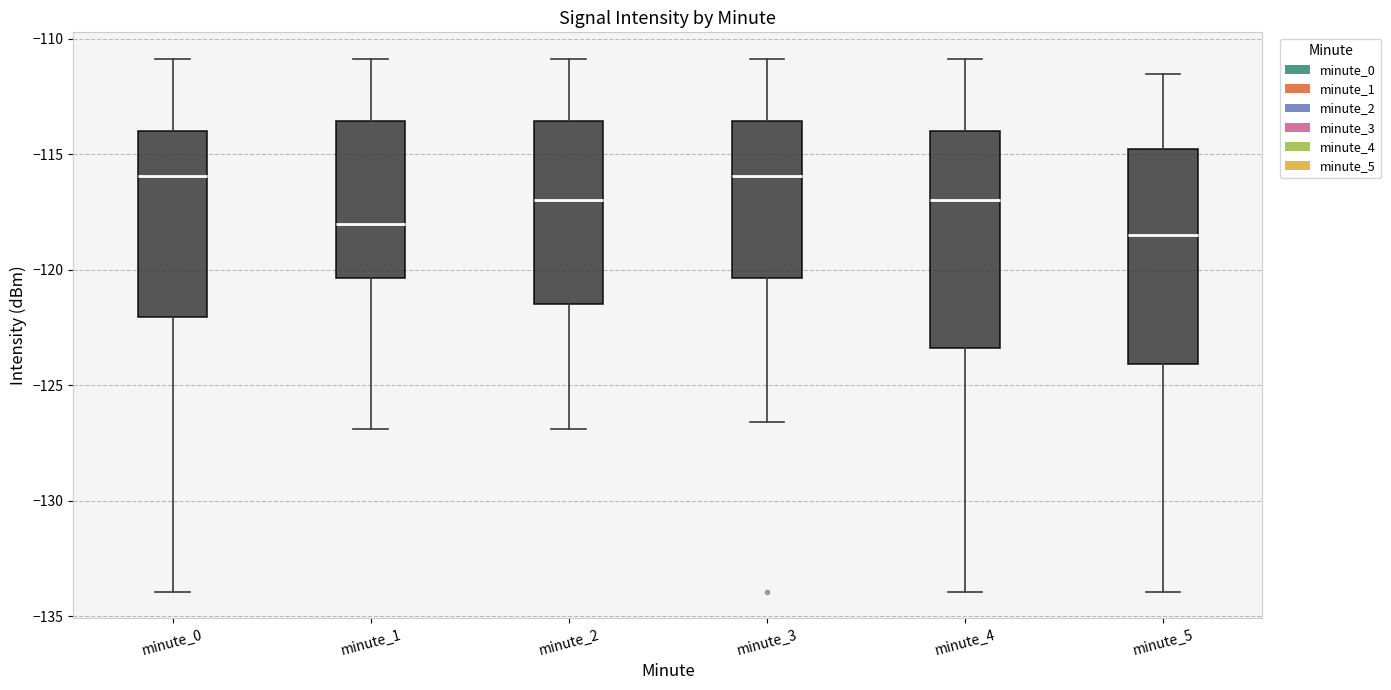

Reading left to right, read every box against the y-axis: the position of its median line, the range the box covers, and the ends of its whiskers. The values are not printed on the chart, so give them approximately, as read against the axis.

minute_0: median -116.0, box -122.0 to -114.0, whiskers -134.0 to -111.0
minute_1: median -118.0, box -120.5 to -113.5, whiskers -127.0 to -111.0
minute_2: median -117.0, box -121.5 to -113.5, whiskers -127.0 to -111.0
minute_3: median -116.0, box -120.5 to -113.5, whiskers -126.5 to -111.0
minute_4: median -117.0, box -123.5 to -114.0, whiskers -134.0 to -111.0
minute_5: median -118.5, box -124.0 to -115.0, whiskers -134.0 to -111.5